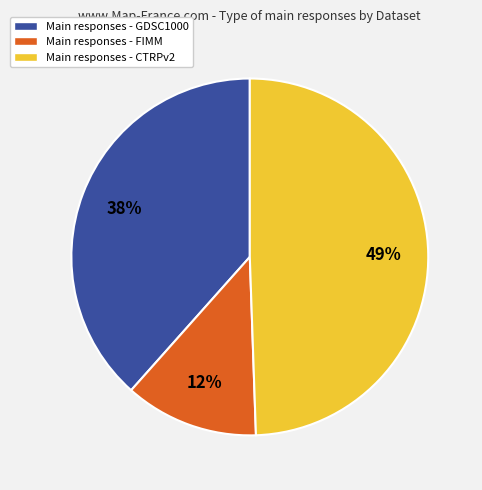

Is there any slice that represents more than half of the pie?

No